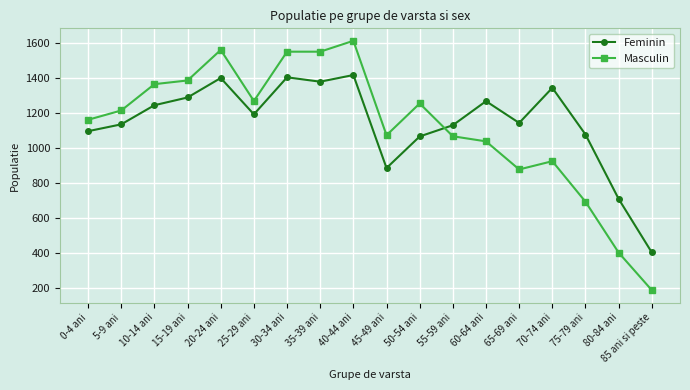

What is the difference between the maximum and second lowest values in the Feminin series?

706